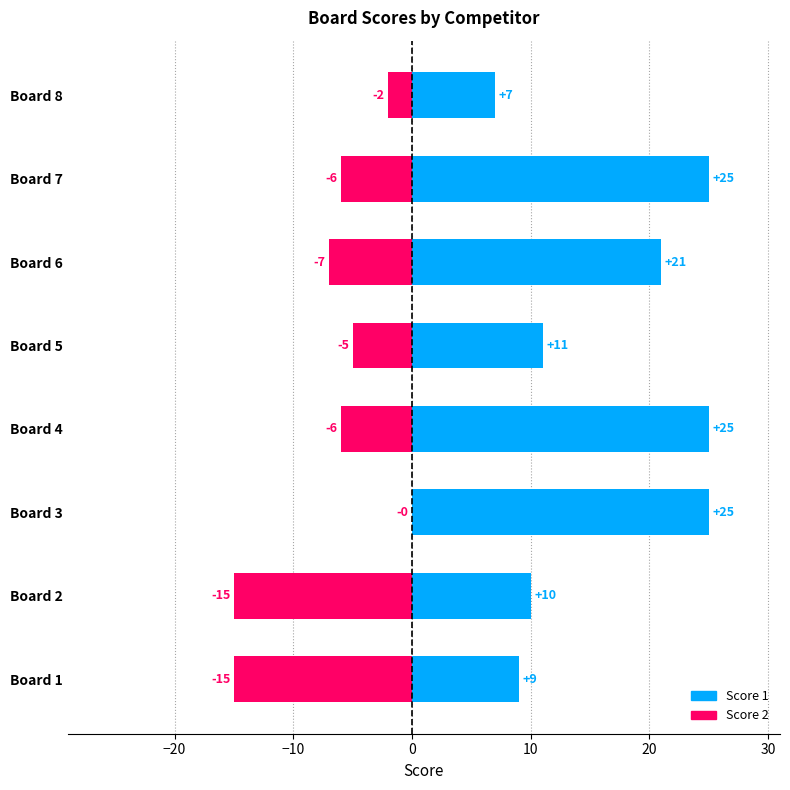

Between Board 5 and Board 6, which series saw the biggest shift?

Score 1